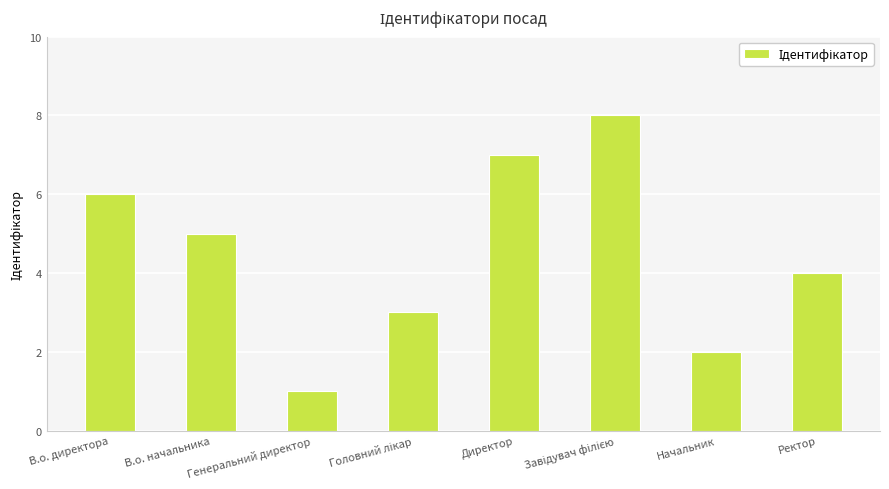

What is the sum of all values?

36